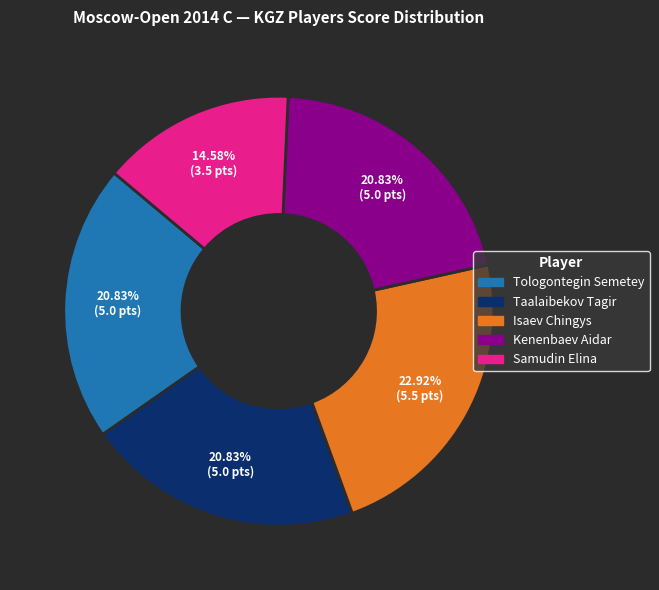

Is it true that Kenenbaev Aidar is 29% of the pie?

False